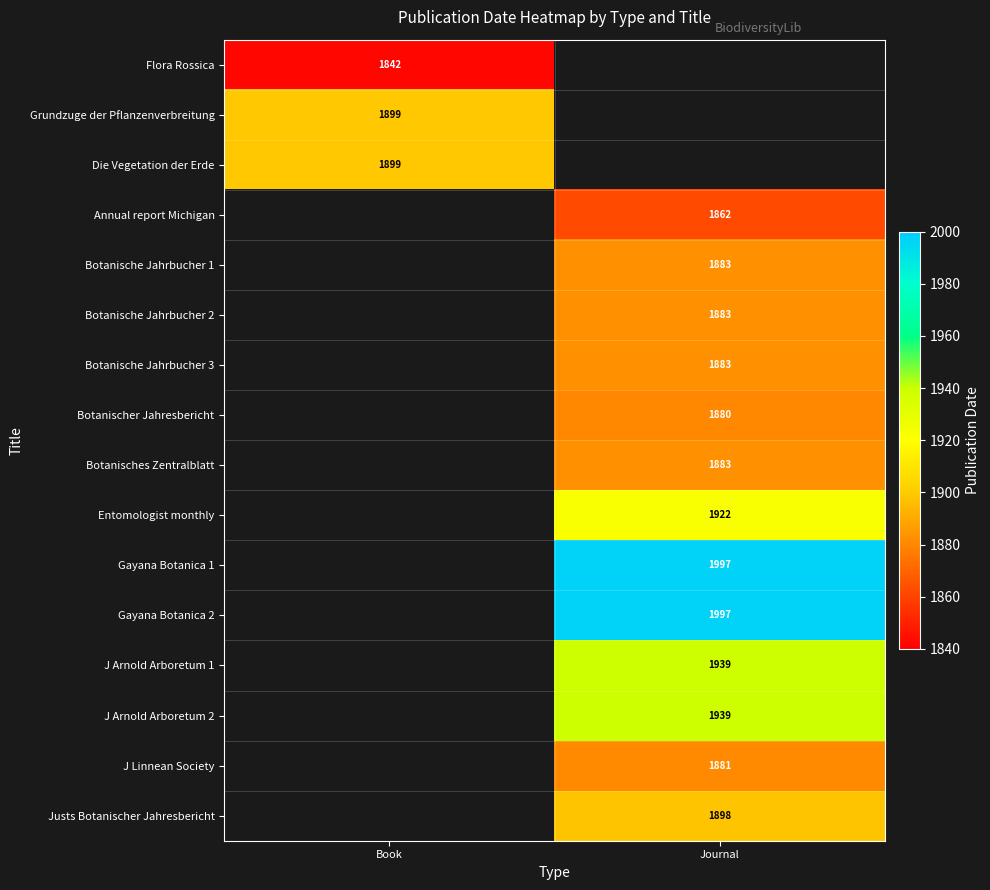

Is it true that Botanischer Jahresbericht equals 3140 at Journal?

False